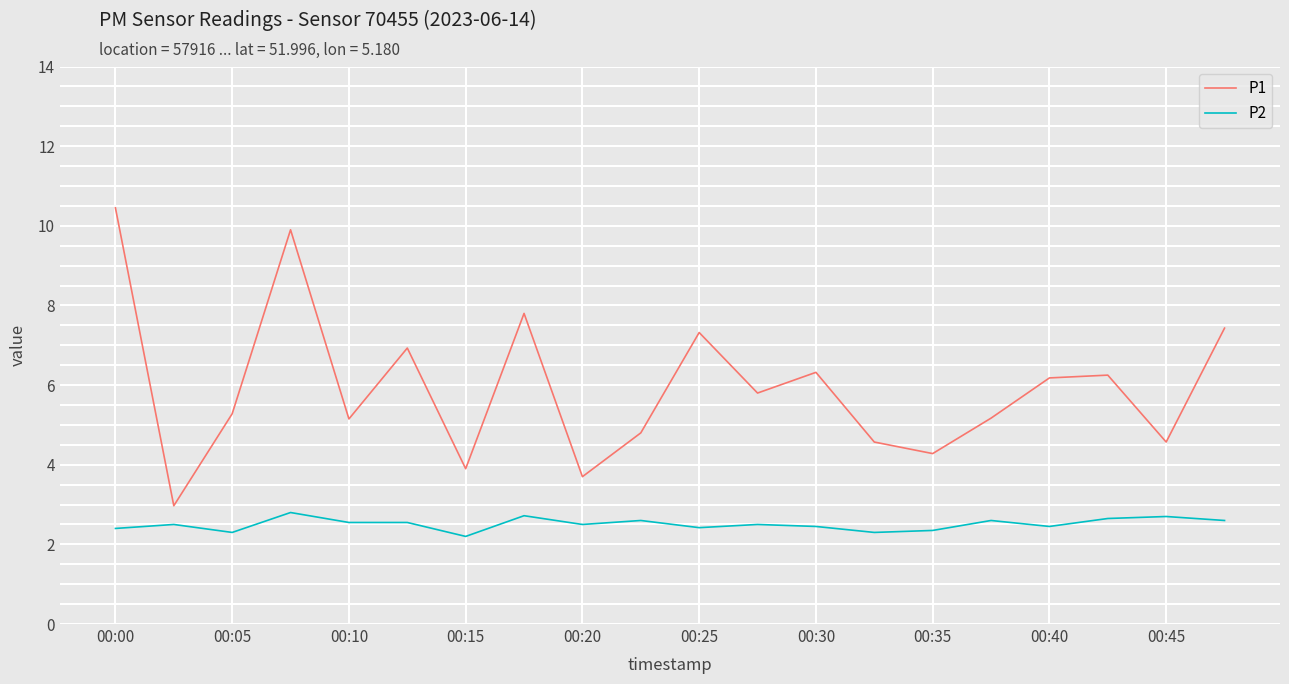

How many lines are shown in the chart?

2